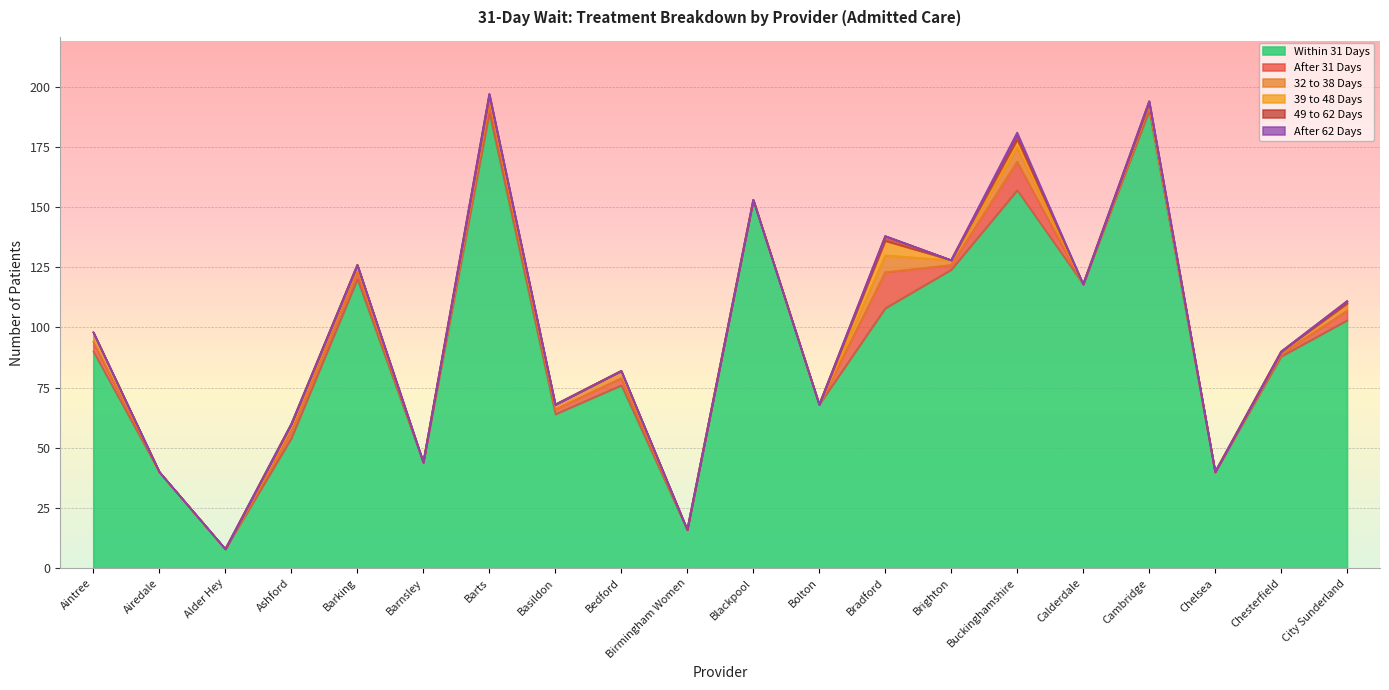

Reading left to right, transcribe all the data shown in this chart.

Within 31 Days: Aintree=90	Airedale=40	Alder Hey=8	Ashford=54	Barking=120	Barnsley=44	Barts=189	Basildon=64	Bedford=76	Birmingham Women=16	Blackpool=153	Bolton=68	Bradford=108	Brighton=124	Buckinghamshire=157	Calderdale=118	Cambridge=190	Chelsea=40	Chesterfield=88	City Sunderland=103
After 31 Days: Aintree=4	Airedale=0	Alder Hey=0	Ashford=3	Barking=3	Barnsley=0	Barts=4	Basildon=2	Bedford=3	Birmingham Women=0	Blackpool=0	Bolton=0	Bradford=15	Brighton=2	Buckinghamshire=12	Calderdale=0	Cambridge=2	Chelsea=0	Chesterfield=1	City Sunderland=4
32 to 38 Days: Aintree=4	Airedale=0	Alder Hey=0	Ashford=2	Barking=3	Barnsley=0	Barts=3	Basildon=2	Bedford=3	Birmingham Women=0	Blackpool=0	Bolton=0	Bradford=7	Brighton=2	Buckinghamshire=6	Calderdale=0	Cambridge=1	Chelsea=0	Chesterfield=1	City Sunderland=3
39 to 48 Days: Aintree=0	Airedale=0	Alder Hey=0	Ashford=1	Barking=0	Barnsley=0	Barts=0	Basildon=0	Bedford=0	Birmingham Women=0	Blackpool=0	Bolton=0	Bradford=6	Brighton=0	Buckinghamshire=3	Calderdale=0	Cambridge=0	Chelsea=0	Chesterfield=0	City Sunderland=0
49 to 62 Days: Aintree=0	Airedale=0	Alder Hey=0	Ashford=0	Barking=0	Barnsley=0	Barts=1	Basildon=0	Bedford=0	Birmingham Women=0	Blackpool=0	Bolton=0	Bradford=2	Brighton=0	Buckinghamshire=2	Calderdale=0	Cambridge=1	Chelsea=0	Chesterfield=0	City Sunderland=1
After 62 Days: Aintree=0	Airedale=0	Alder Hey=0	Ashford=0	Barking=0	Barnsley=0	Barts=0	Basildon=0	Bedford=0	Birmingham Women=0	Blackpool=0	Bolton=0	Bradford=0	Brighton=0	Buckinghamshire=1	Calderdale=0	Cambridge=0	Chelsea=0	Chesterfield=0	City Sunderland=0